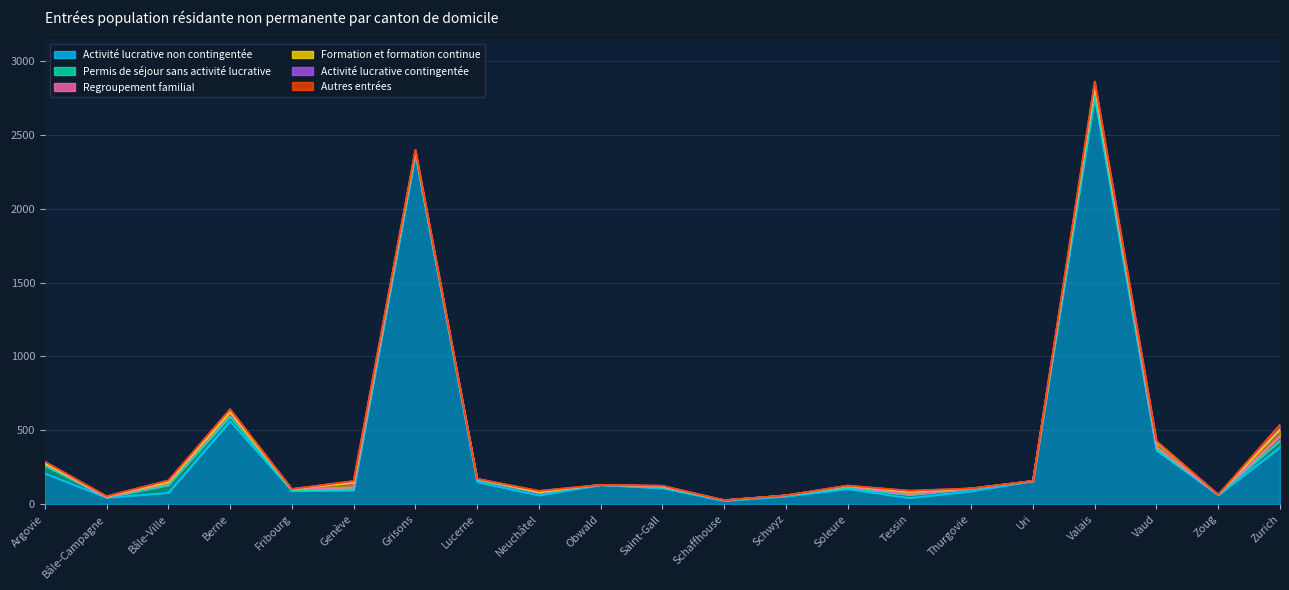

True or false: Activité lucrative non contingentée and Regroupement familial intersect in this chart.

False